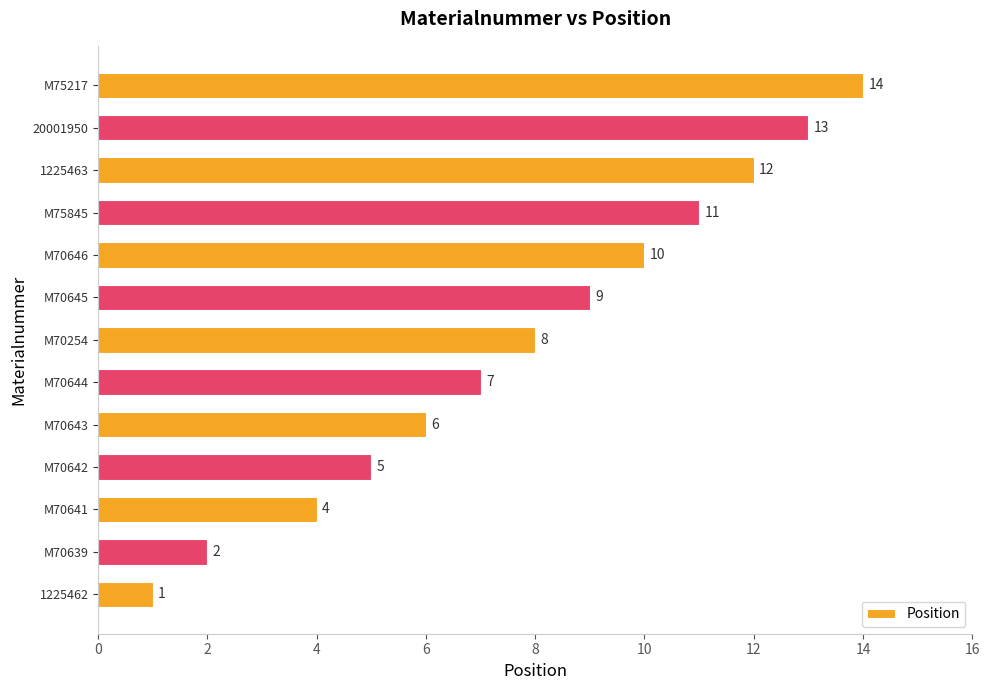

Where is the data nearest to the value 7?

M70644